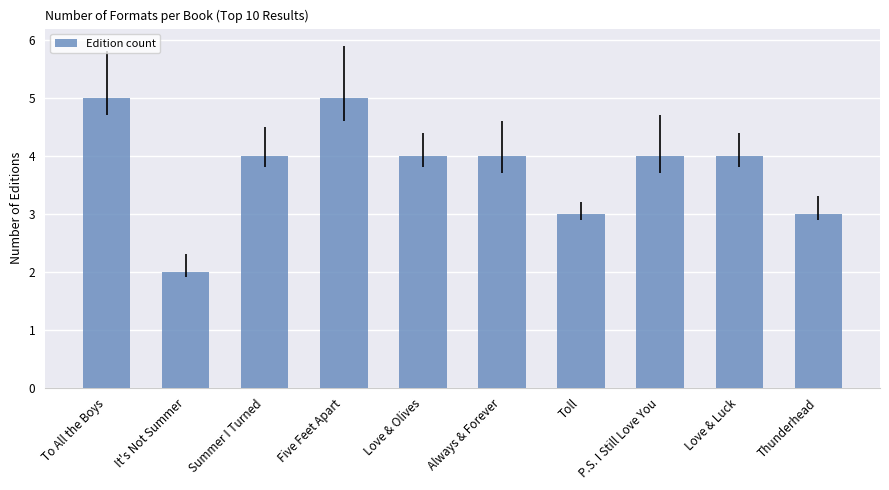

Is it true that the value at Five Feet Apart is 5?

True